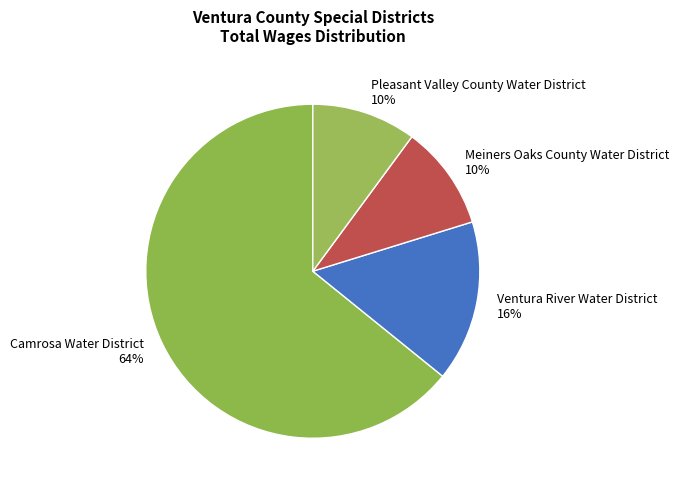

Does Meiners Oaks County Water District represent more than half of the total?

No